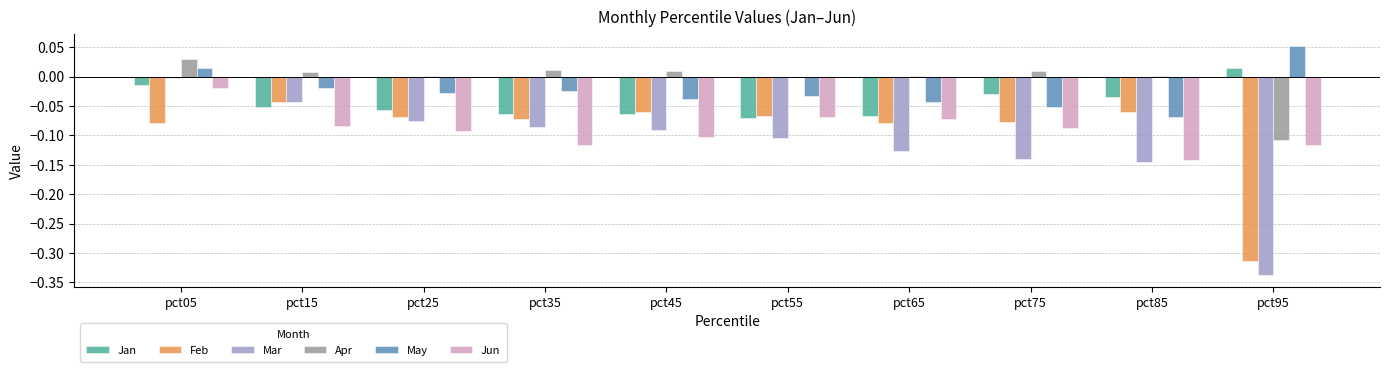

Which label corresponds to the largest value in the chart?

pct95